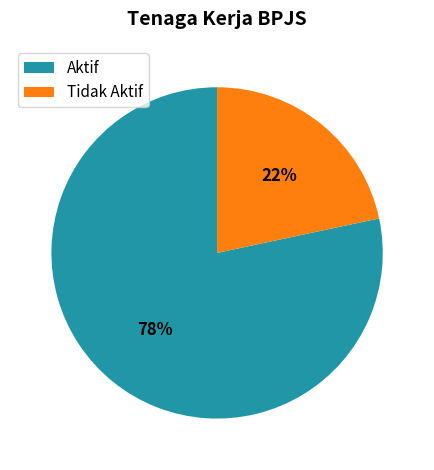

Does Aktif represent more than half of the total?

Yes